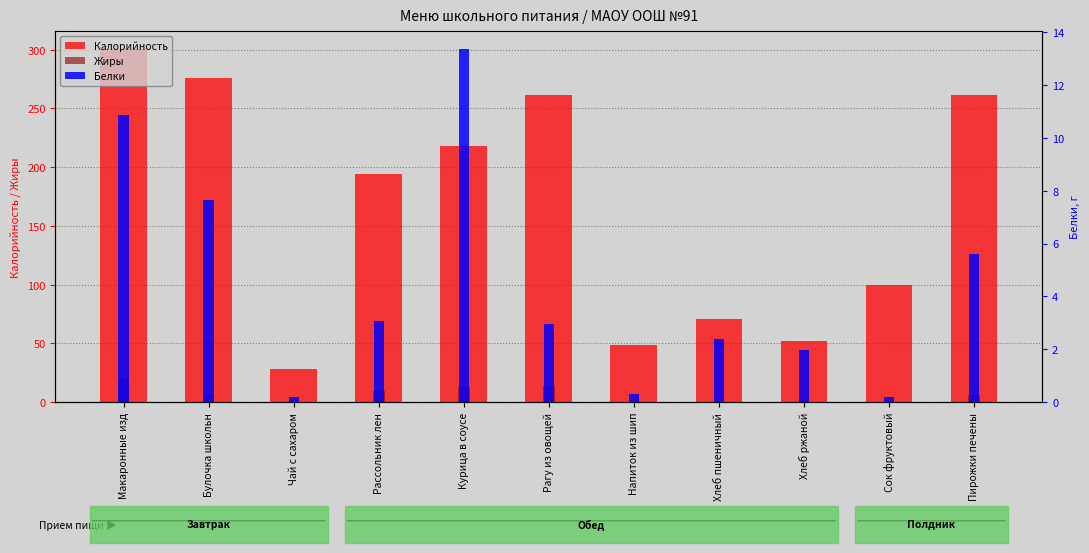

Which series has the widest spread of values?

Калорийность